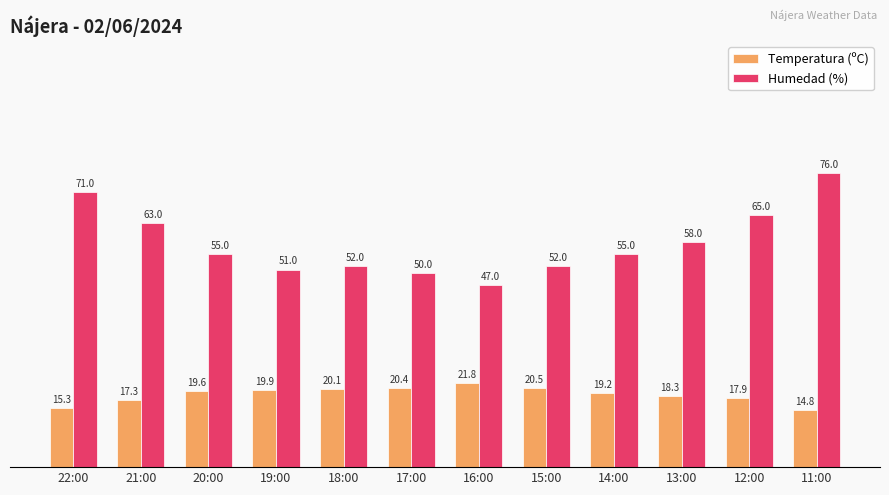

Rank the categories by Temperatura (ºC) value from highest to lowest.

16:00, 15:00, 17:00, 18:00, 19:00, 20:00, 14:00, 13:00, 12:00, 21:00, 22:00, 11:00